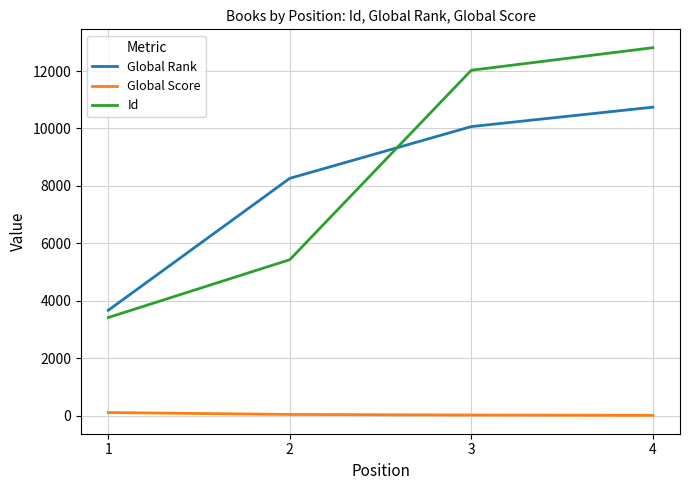

What is the difference between the maximum and second lowest values in the Global Rank series?

2478